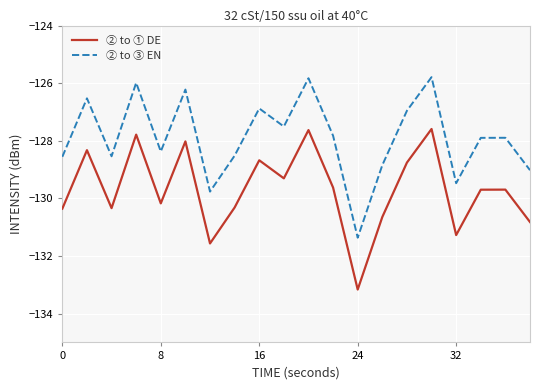

Rank the series by their maximum value, from lowest to highest.

② to ① DE, ② to ③ EN